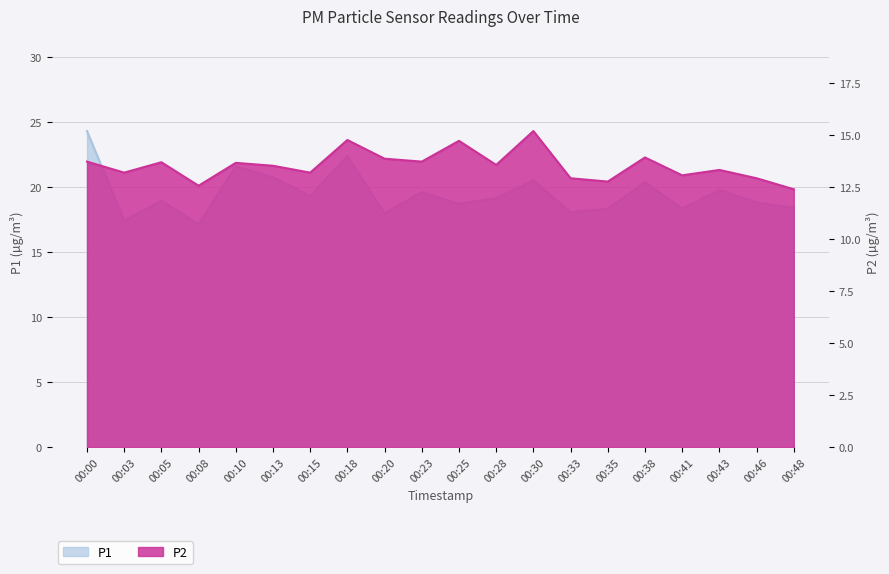

How many interior local peaks does the P1 series have?

7